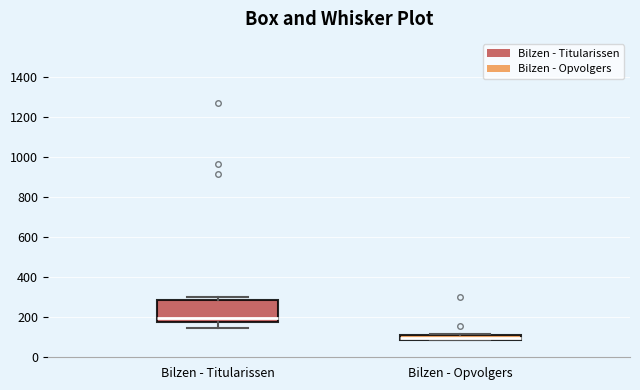

Which box has the lowest median line?

Bilzen - Opvolgers